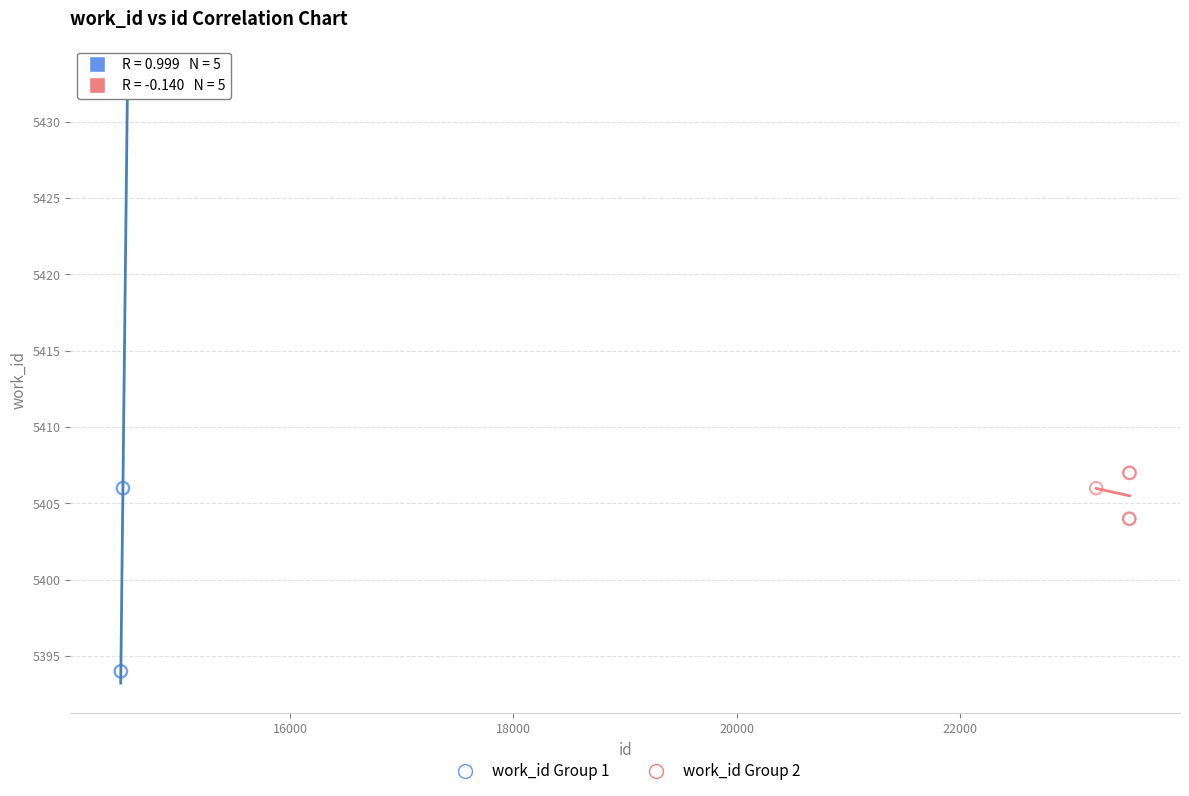

Which series has the largest Y range (max minus min)?

work_id Group 1